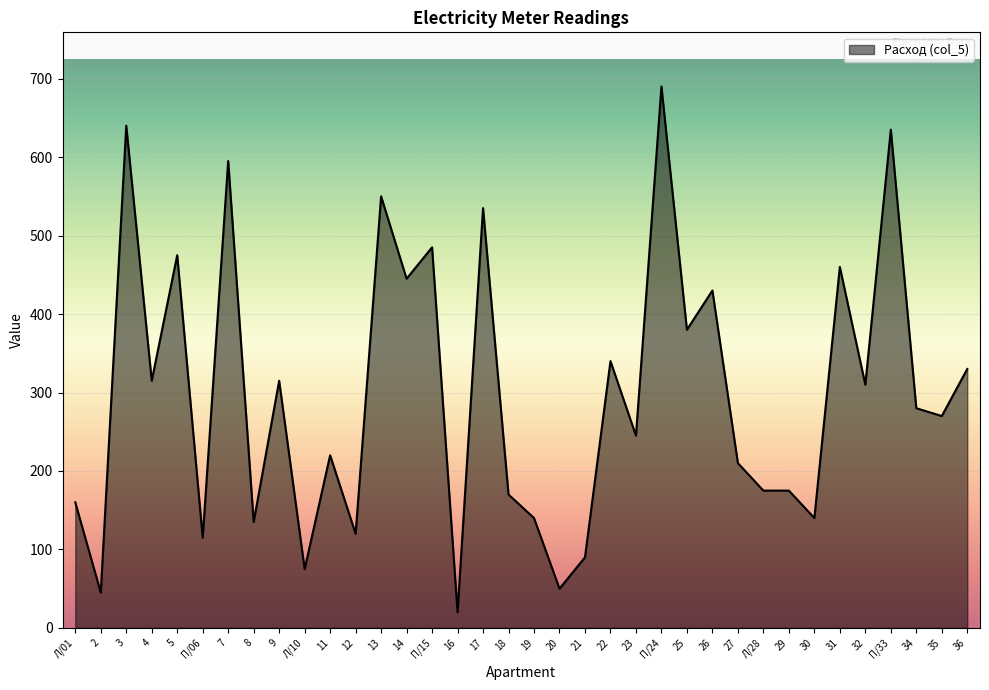

Reading right to left, list all the values displayed in this chart.

330	270	280	635	310	460	140	175	175	210	430	380	690	245	340	90	50	140	170	535	20	485	445	550	120	220	75	315	135	595	115	475	315	640	45	160